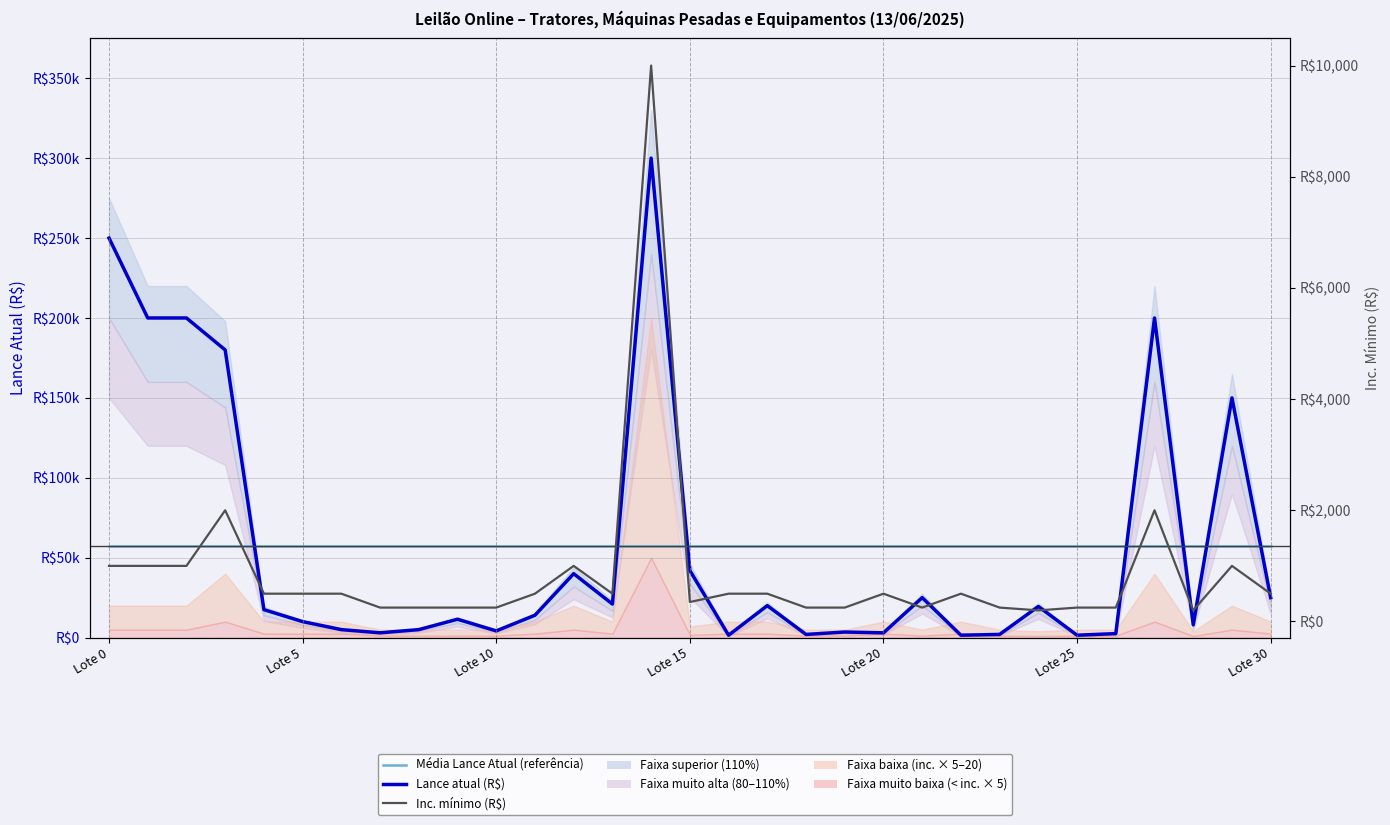

At 9, list the series in order from largest to smallest.

Média Lance Atual (referência), Lance atual (R$), Inc. mínimo (R$)